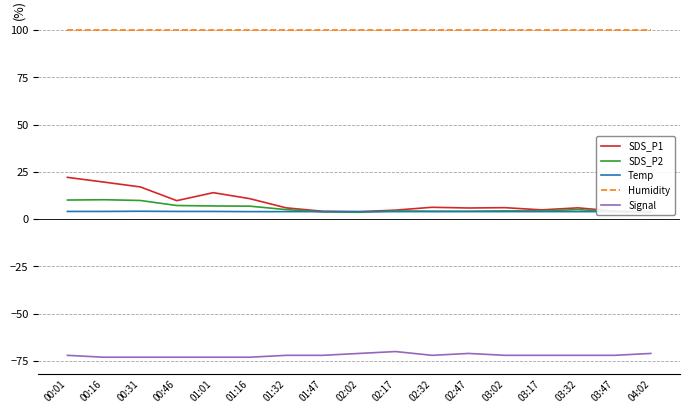

Does the chart display data point markers on the line(s)?

No